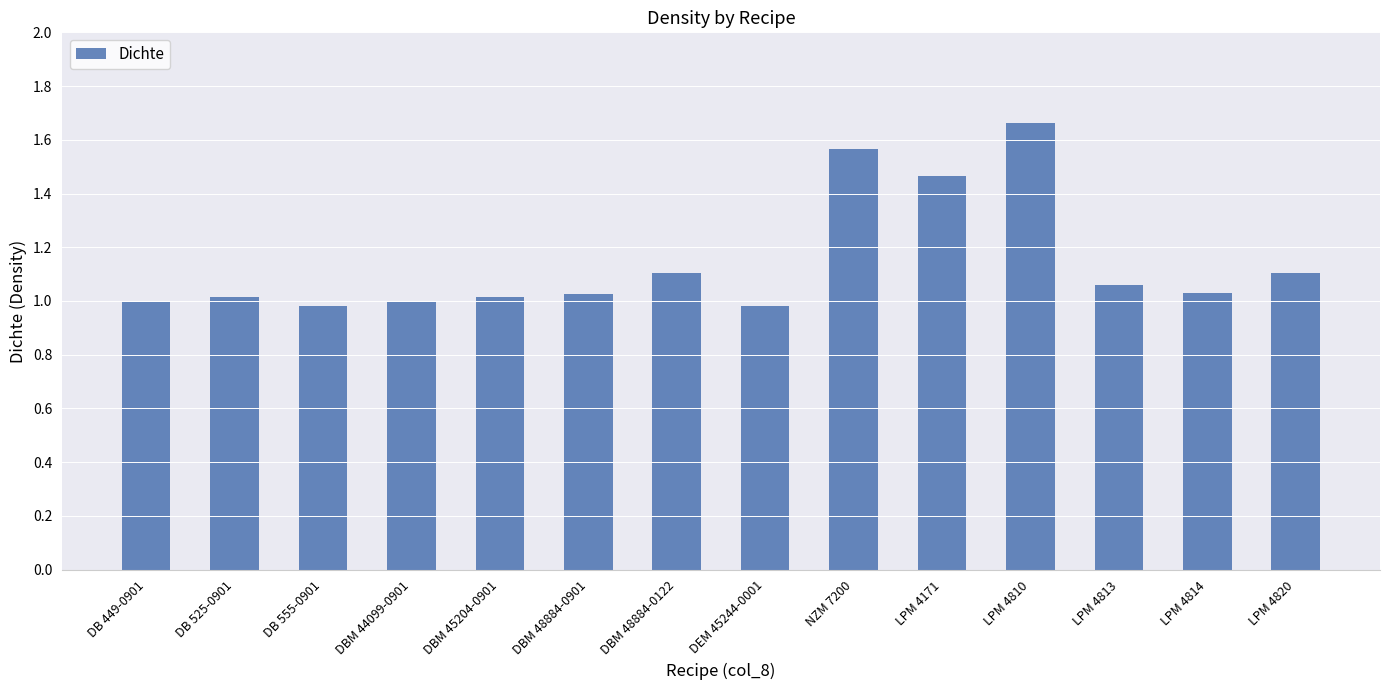

What is the difference between the maximum and minimum values?

0.7